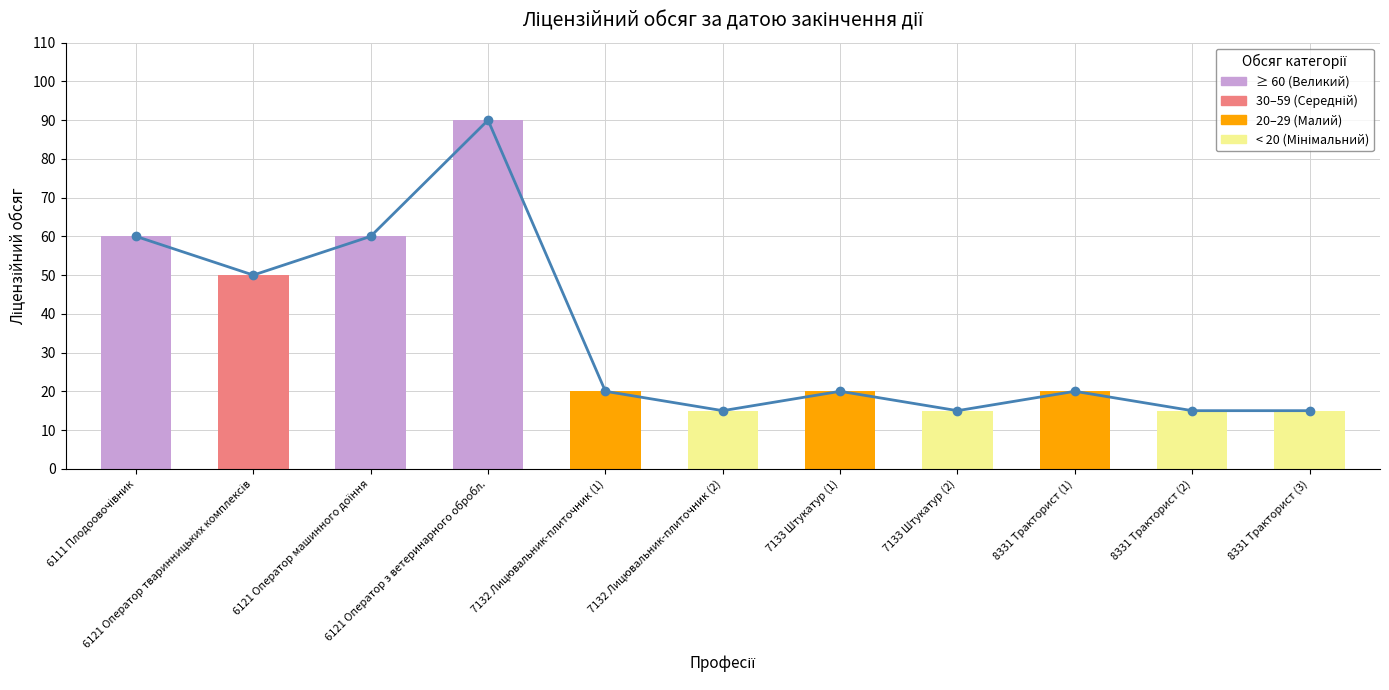

What is the difference between the maximum and minimum values?

75